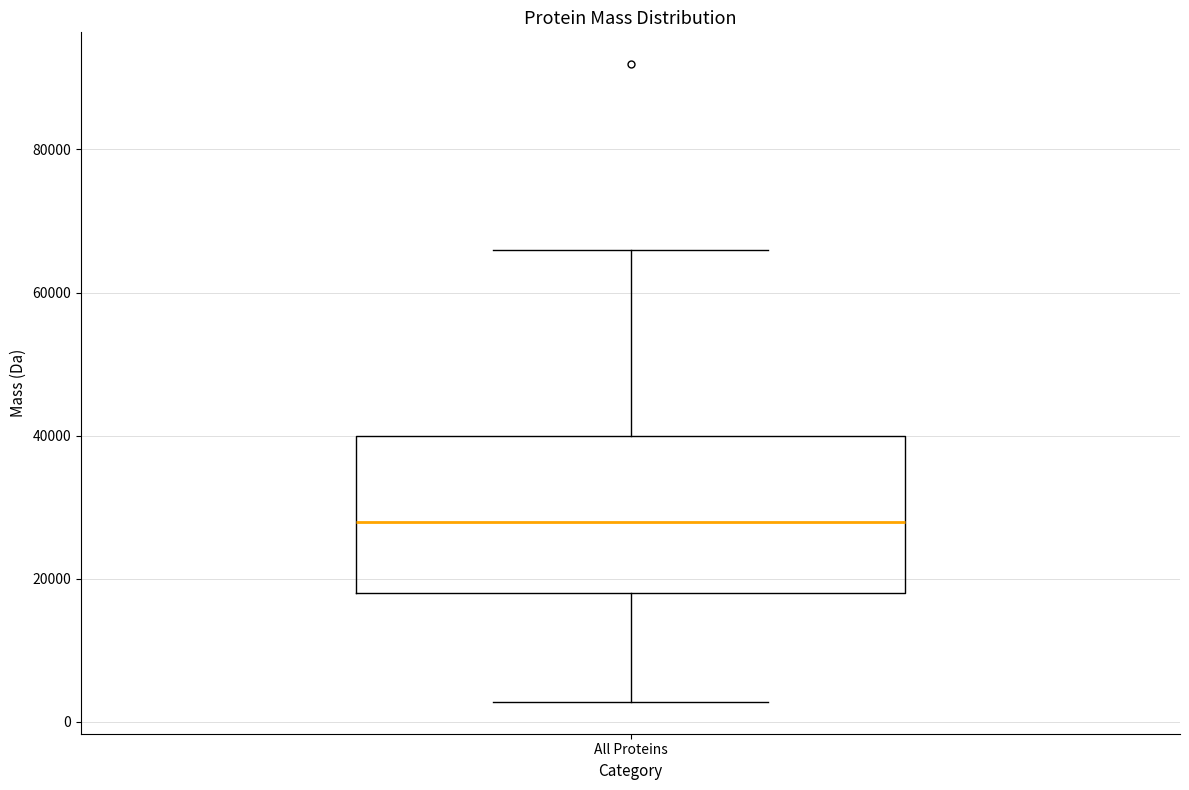

Read this box plot against the y-axis: the position of the median line, the range covered by the box, and the ends of both whiskers. The values are not printed on the chart, so give them approximately, as read against the axis.

median 28000, box 18000 to 40000, whiskers 2000 to 66000